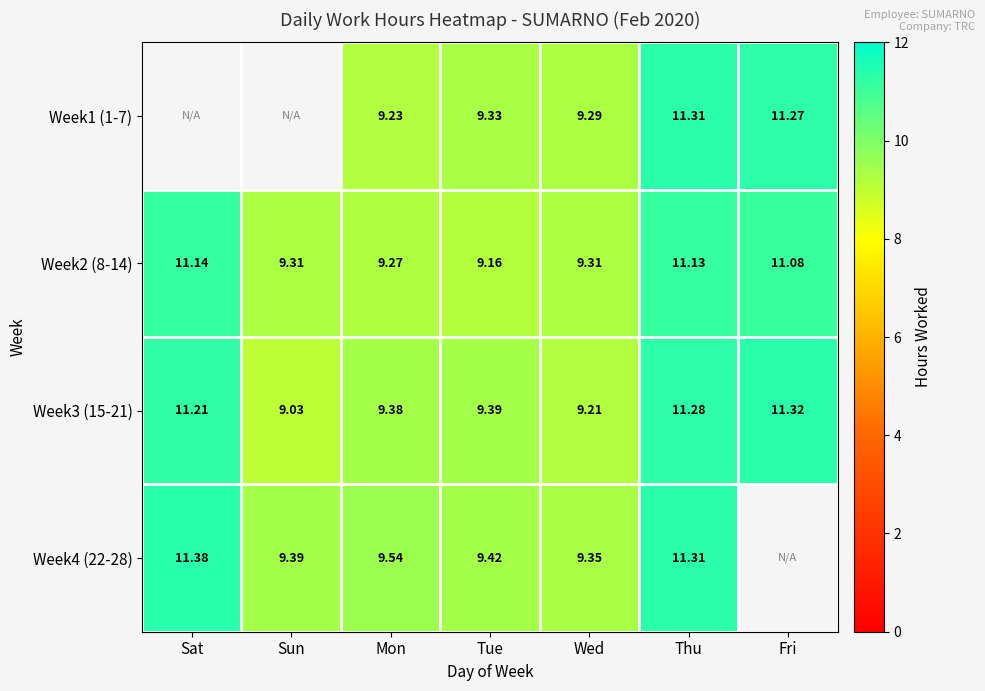

At which category is the sum across all series the highest?

Thu